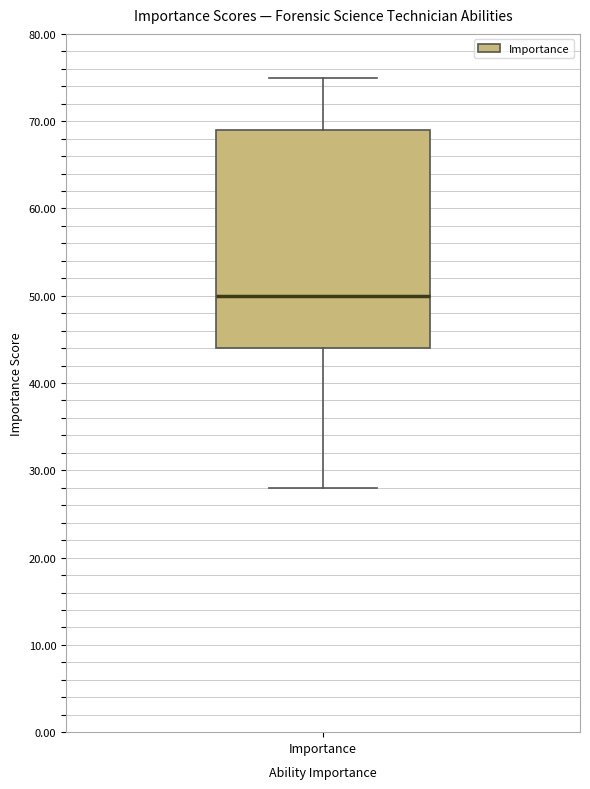

Transcribe this box plot: give where the median line is, the range the box spans, and where the two whiskers end, as read against the y-axis. The values are not printed on the chart, so give them approximately, as read against the axis.

median 50, box 44 to 69, whiskers 28 to 75